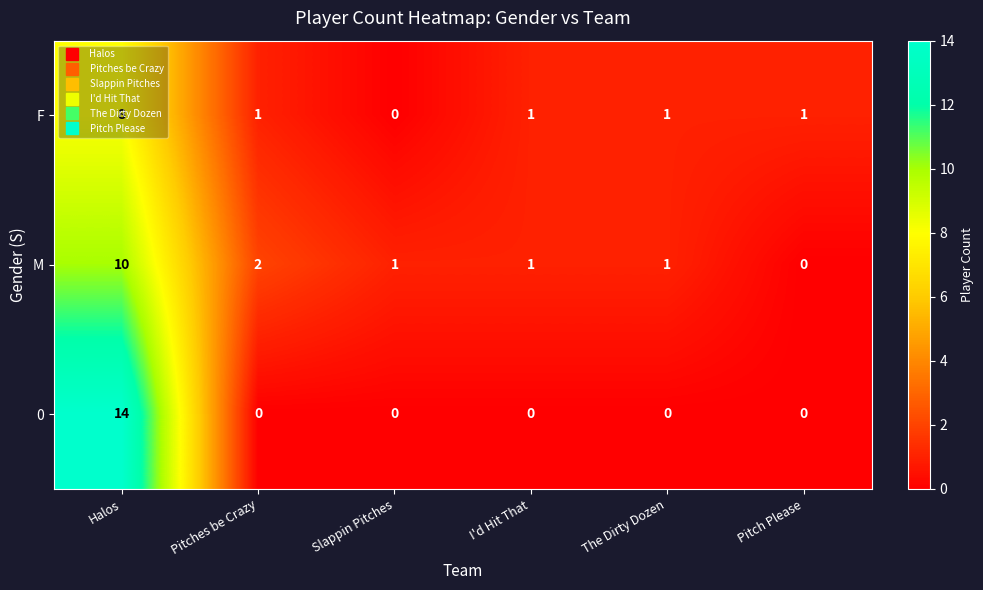

What is the difference between the maximum and second lowest values in the F series?

7